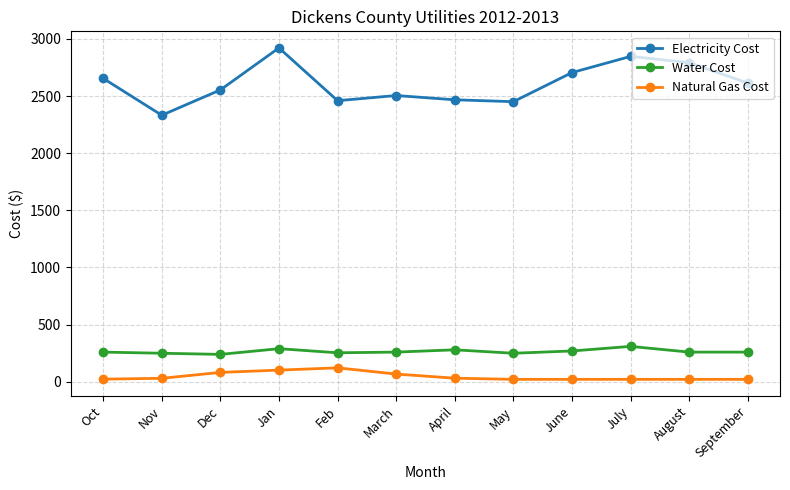

True or false: Water Cost and Electricity Cost intersect in this chart.

False